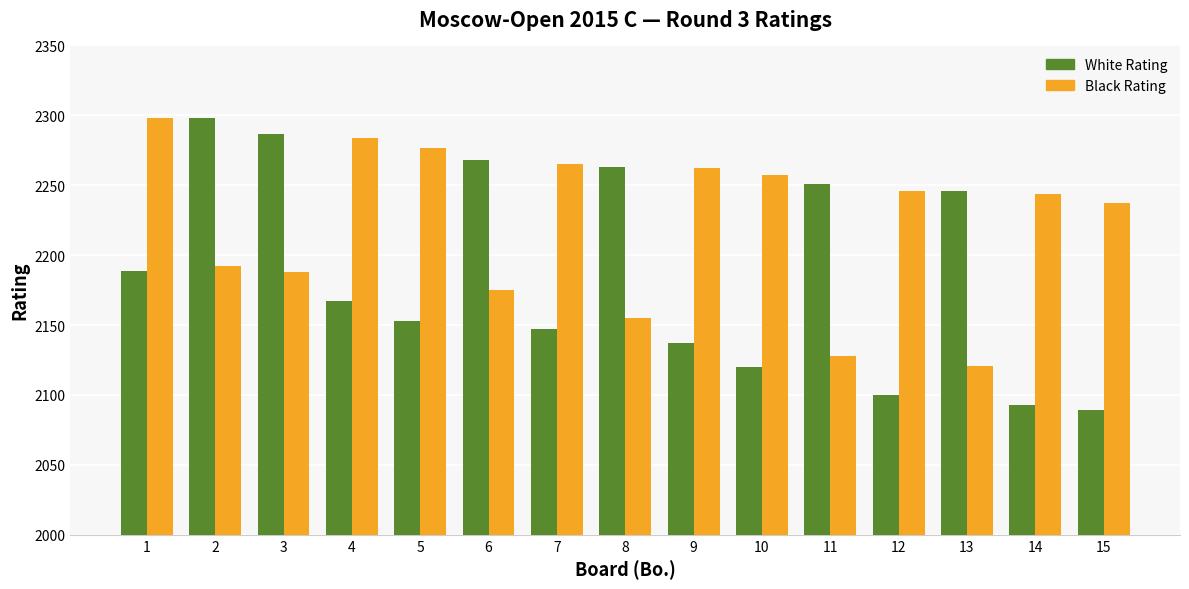

The value of White Rating at 5 is 3174. True or false?

False